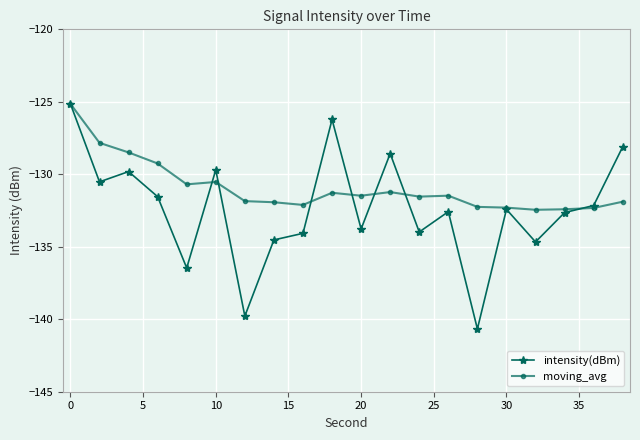

What is the value of the moving_avg point at the 1st from the left?

-125.1